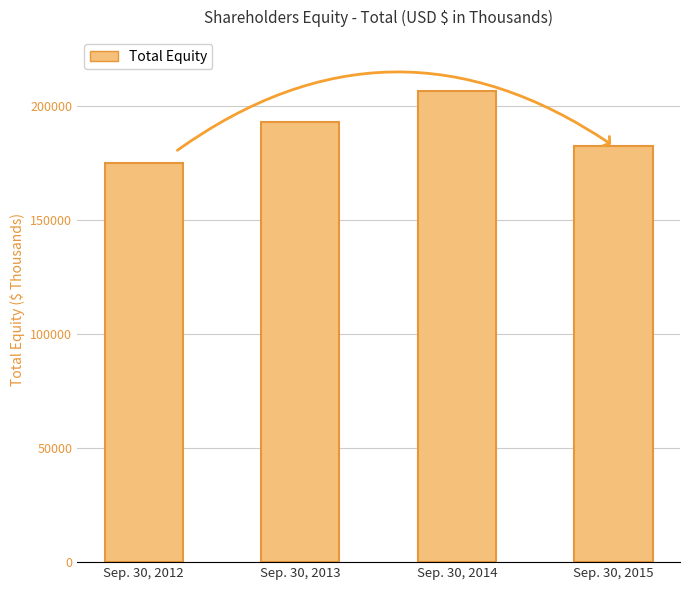

What is the minimum value shown in the chart?

174718